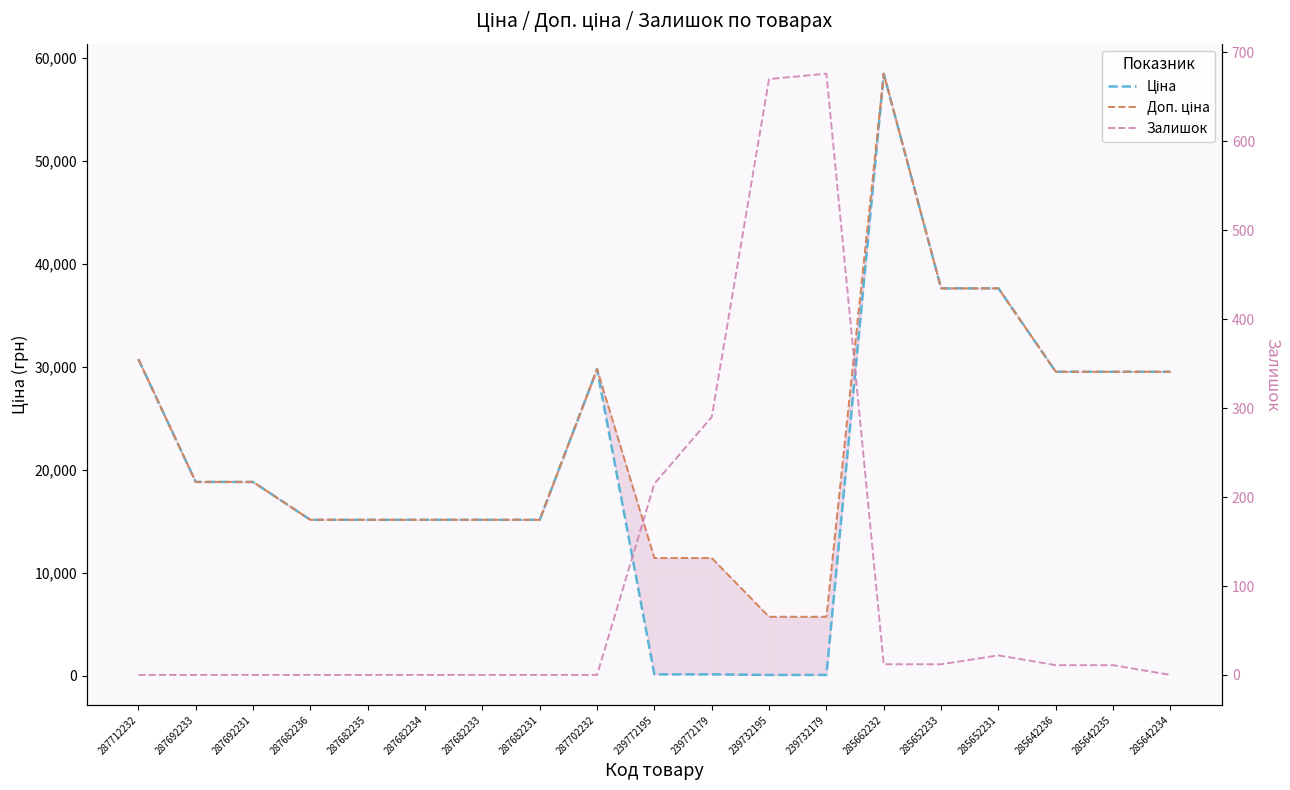

What is the spread (max minus min) of values at 285642236?

29480.5